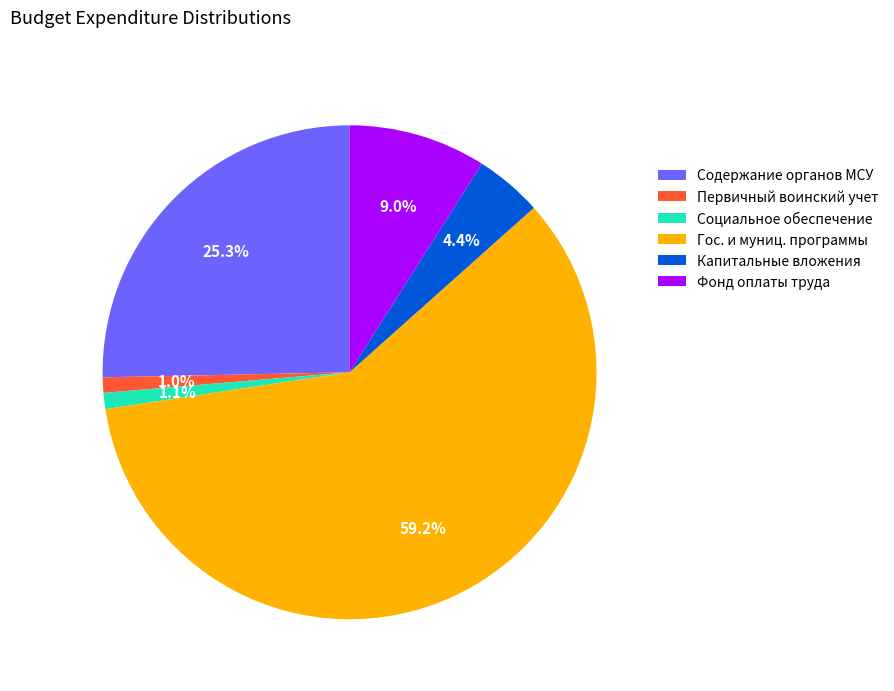

True or false: Капитальные вложения accounts for 4% of the total.

True